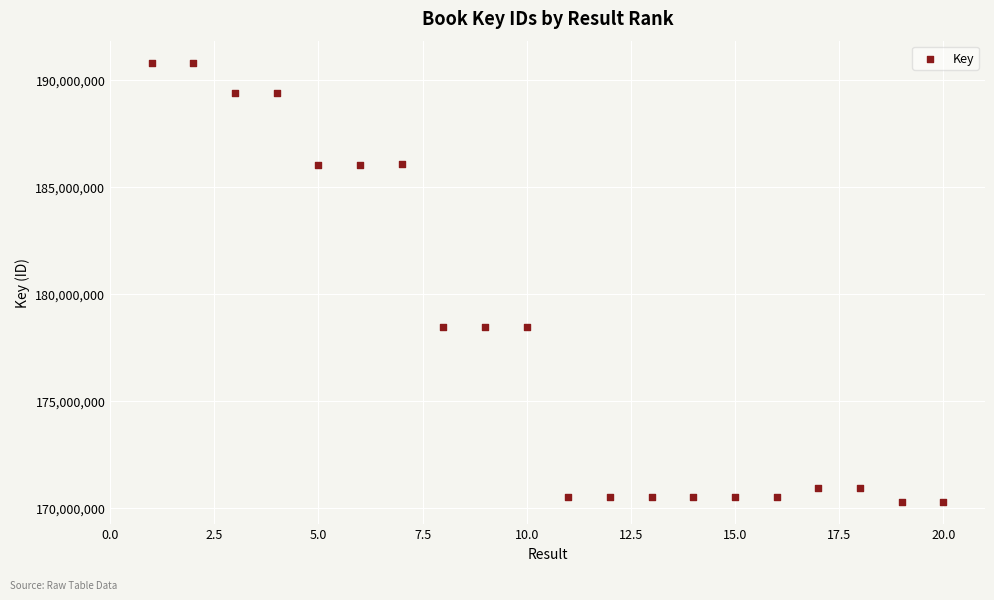

What is the range of X values (max minus min)?

19